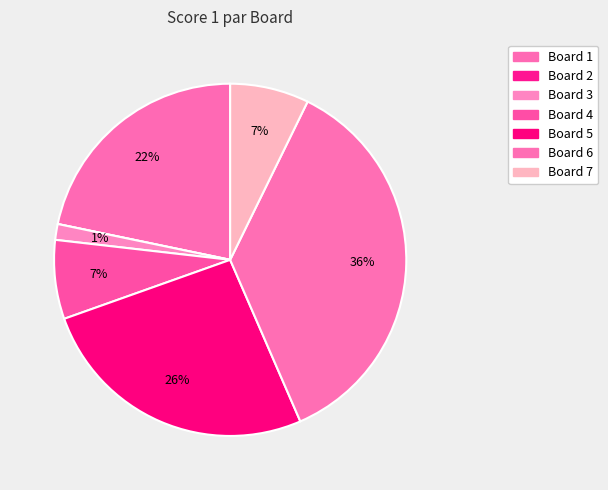

Rank the categories by value from lowest to highest.

Board 2, Board 3, Board 4, Board 7, Board 1, Board 5, Board 6